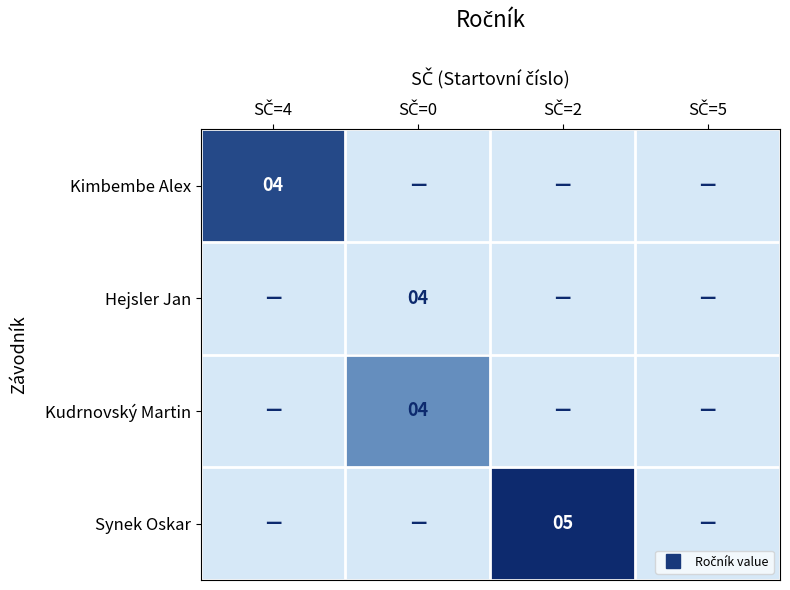

Between SČ=0 and SČ=5, which is larger?

SČ=0